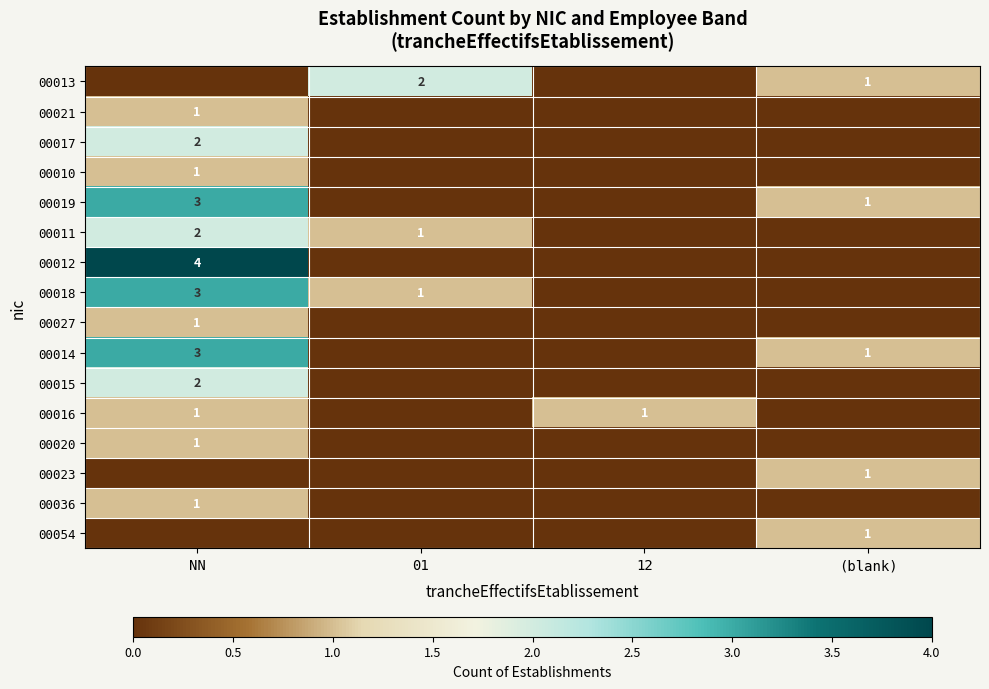

Is it true that 00036 equals 1 at NN?

True